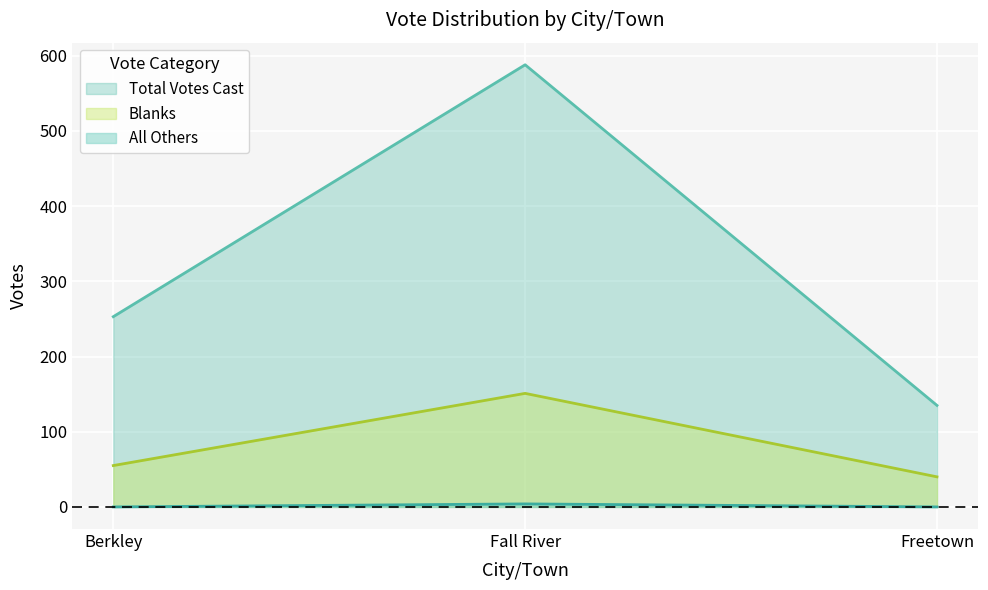

Which has a higher value, Berkley or Freetown?

Berkley